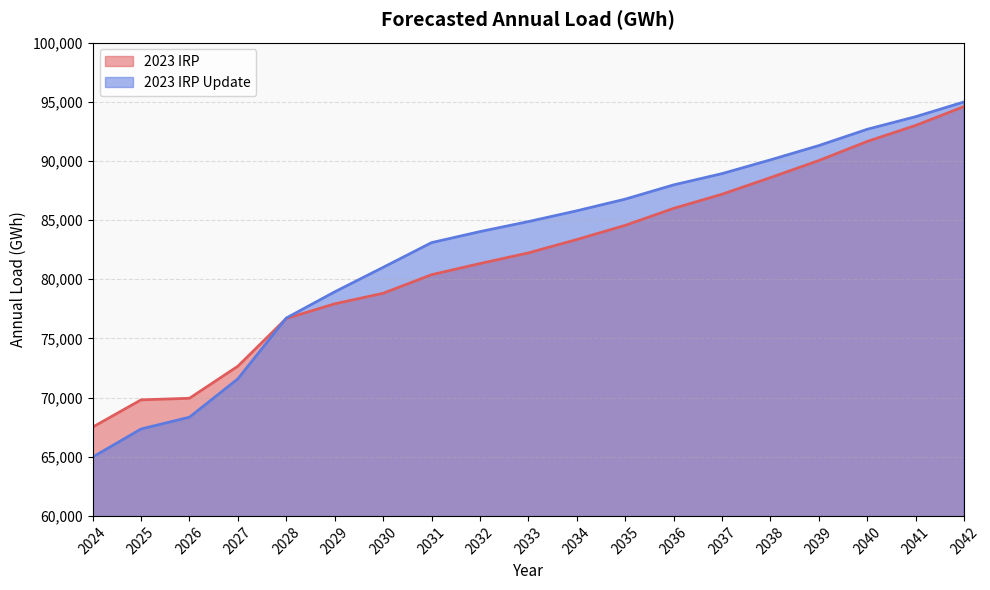

Reading right to left, transcribe all the data shown in this chart.

2023 IRP: 94591.1	92996.6	91644.1	90027.2	88585.2	87179.8	85984.9	84550.0	83351.5	82222.2	81321.8	80380.7	78811.8	77919.3	76681.1	72649.8	69938.4	69805.1	67499.3
2023 IRP Update: 94980.9	93734.0	92669.8	91291.3	90083.1	88921.0	87968.0	86764.4	85779.1	84868.0	84020.8	83090.0	81000.3	78931.2	76717.9	71581.9	68341.6	67342.9	64968.1